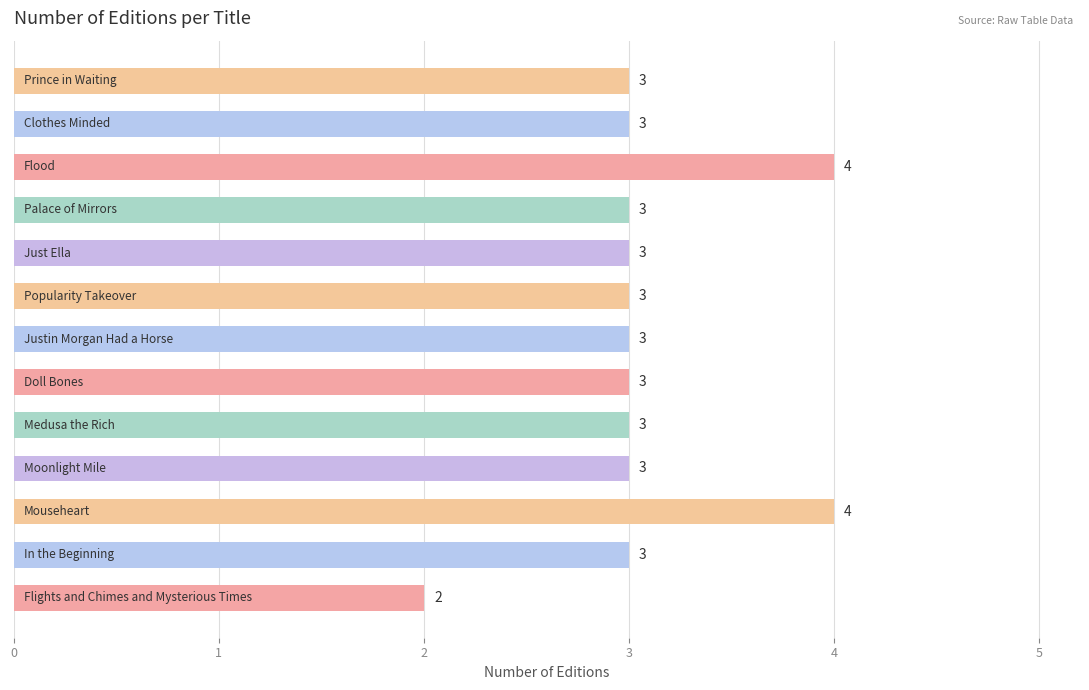

What is the sum of all values?

40